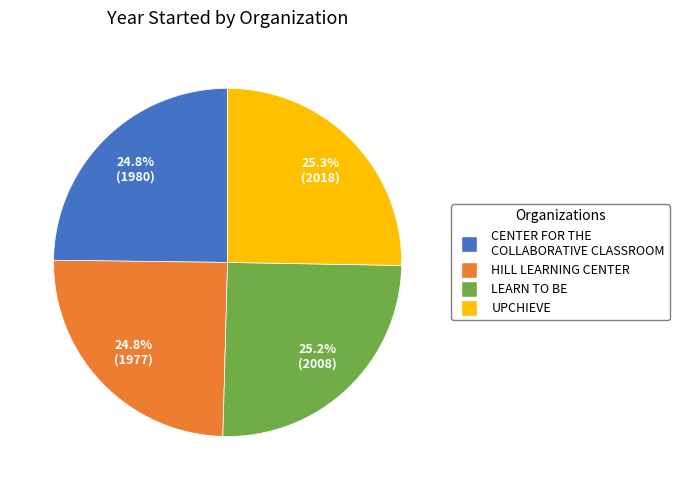

Does any single category account for the majority?

No